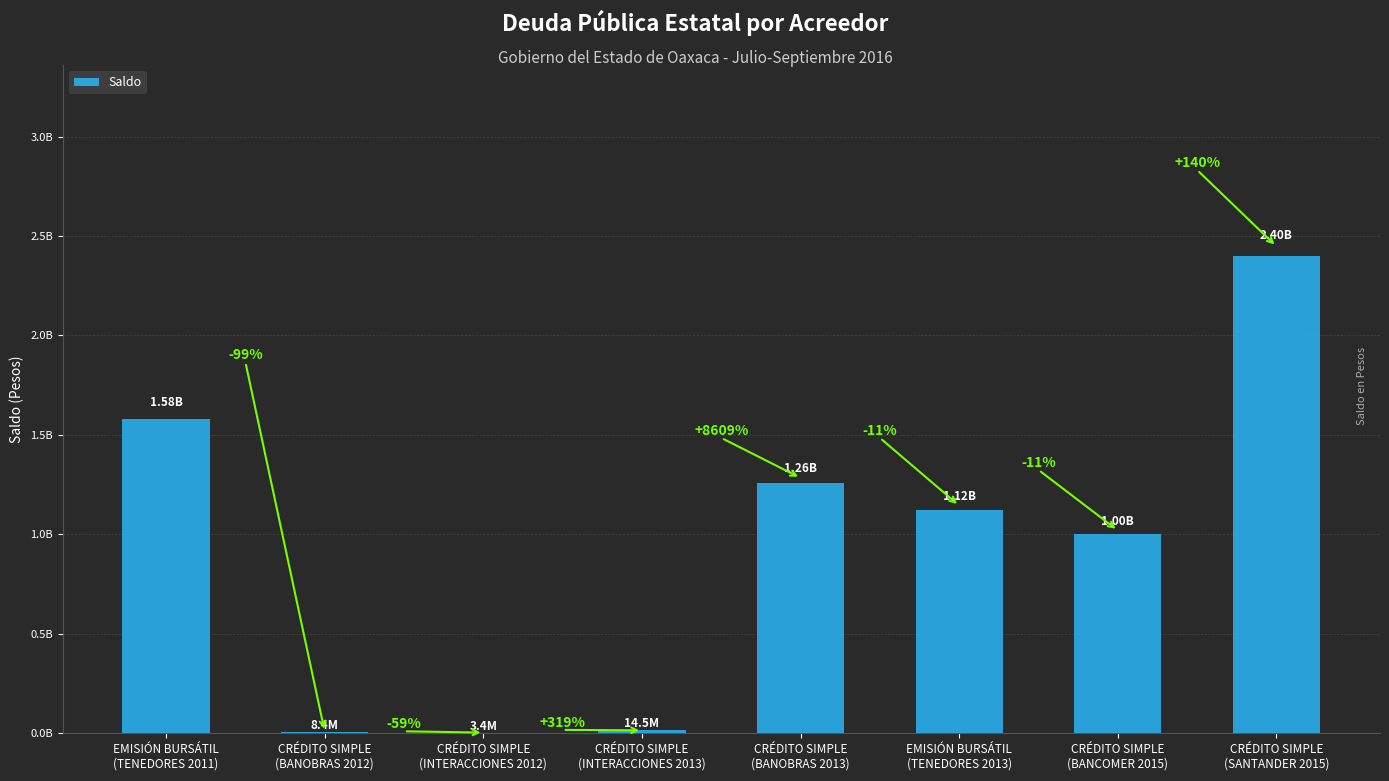

True or false: the data shows 1519365.1 at CRÉDITO SIMPLE
(INTERACCIONES 2012).

False